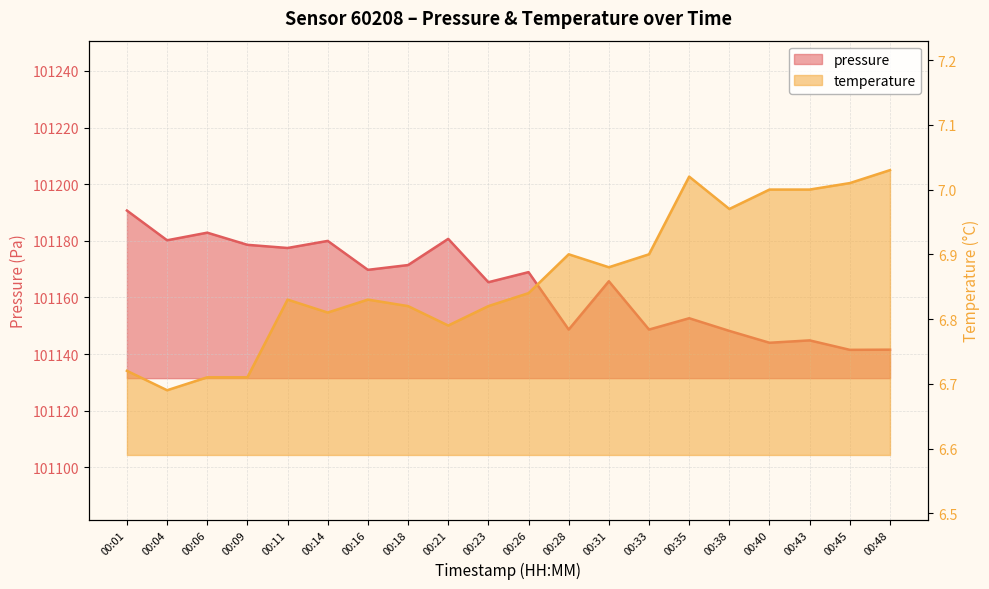

What is the difference between the highest and lowest values at 00:06?

101176.2